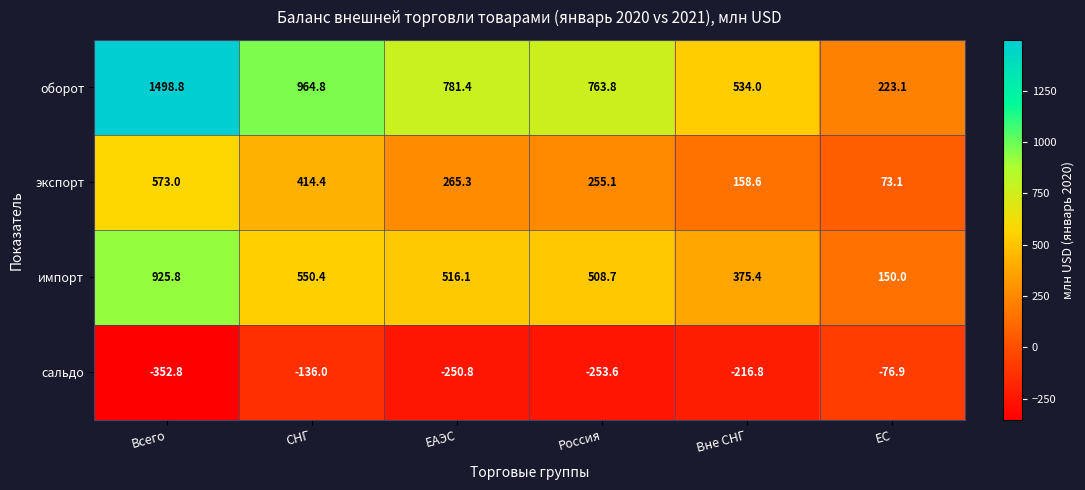

Which series changed the most between СНГ and ЕС?

оборот